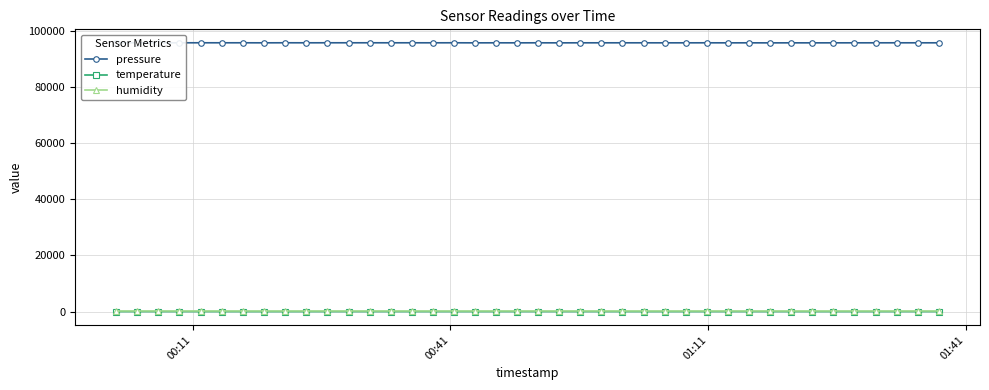

What is the lowest value of the pressure series?

95625.8